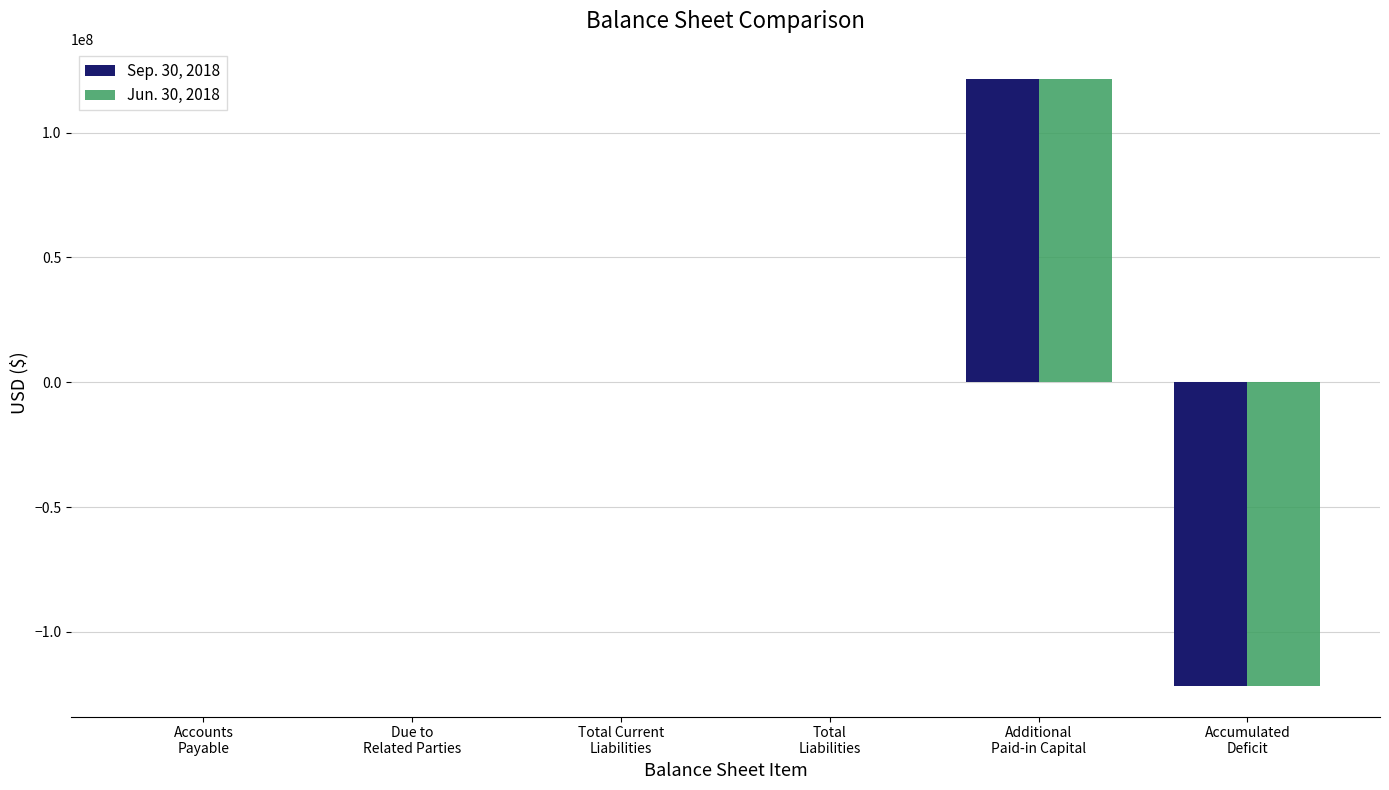

What is the maximum value shown in the chart?

121373231